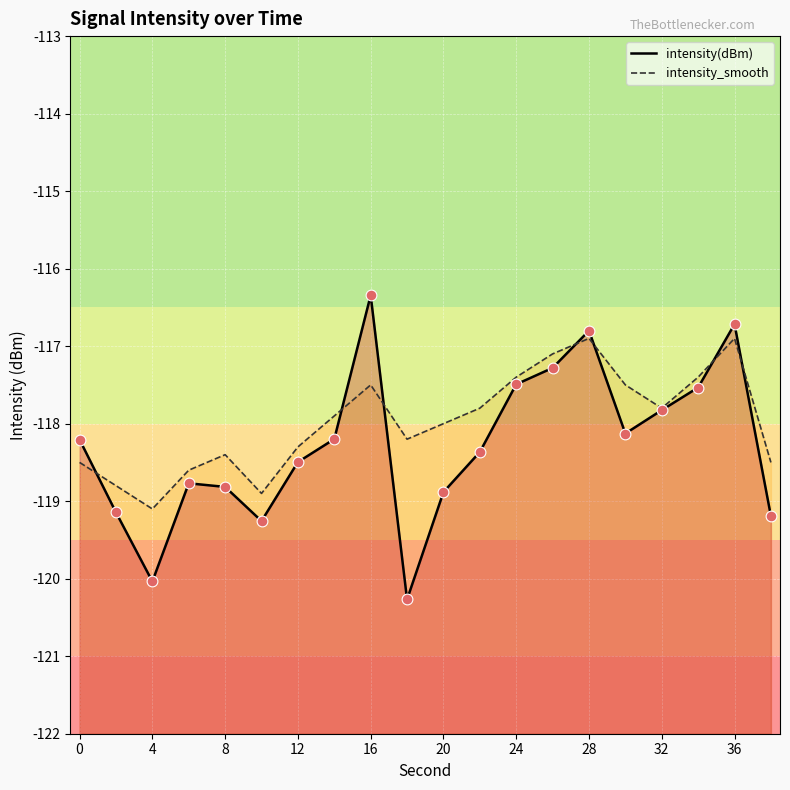

Which series has the largest total across all categories?

intensity_smooth